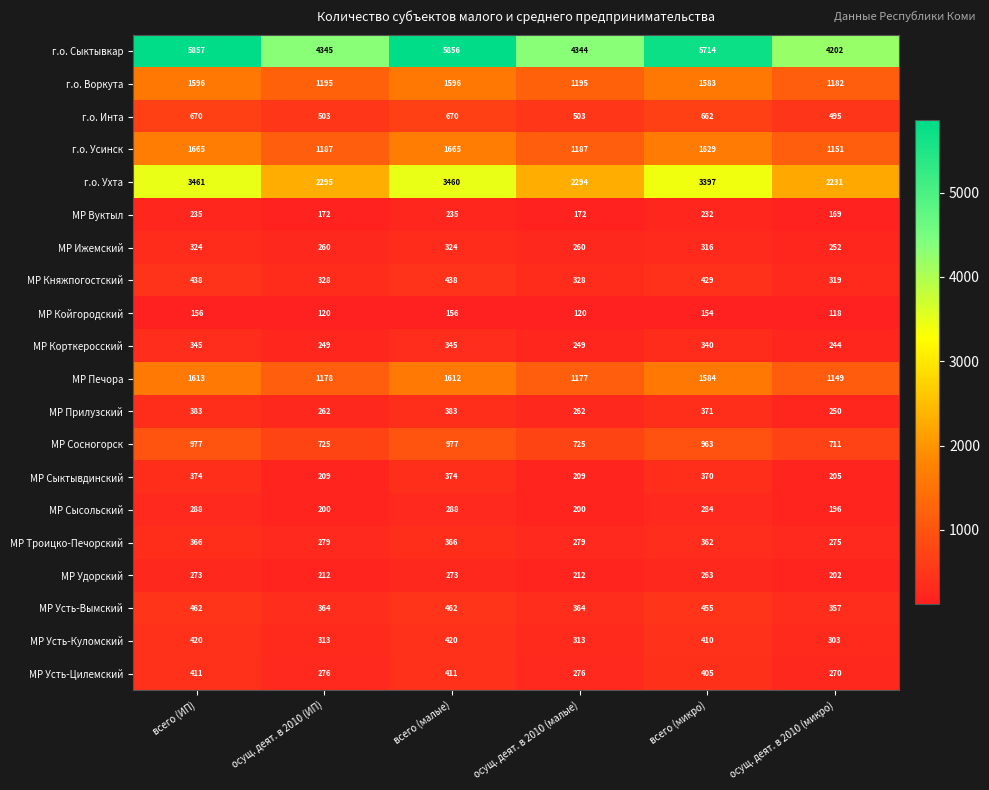

What is the sum of the МР Прилузский values at всего (малые) and осущ. деят. в 2010 (малые)?

645